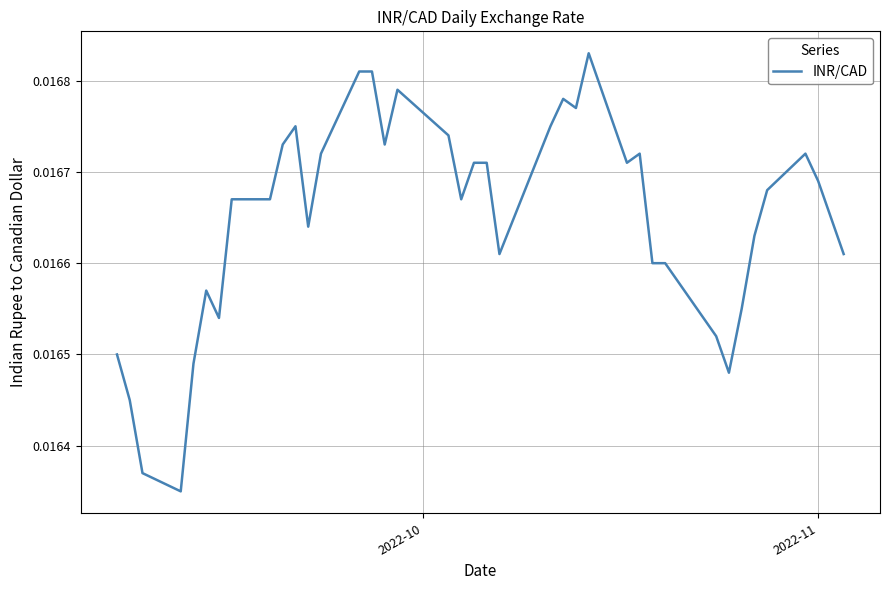

What is the sum of all values?

0.7